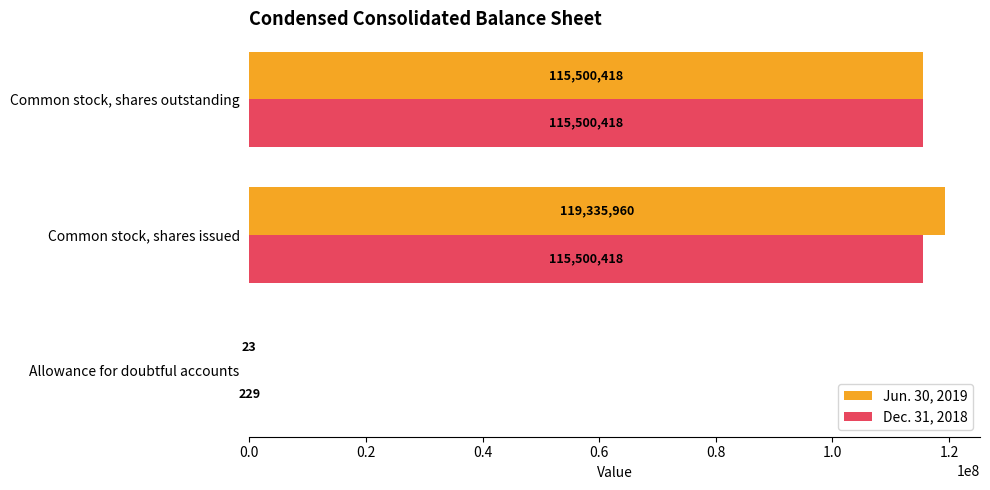

Which series has the largest total across all categories?

Jun. 30, 2019